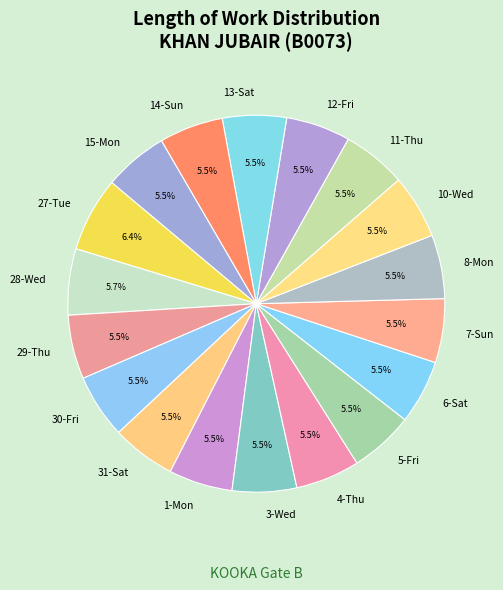

Which slice is the largest?

27-Tue